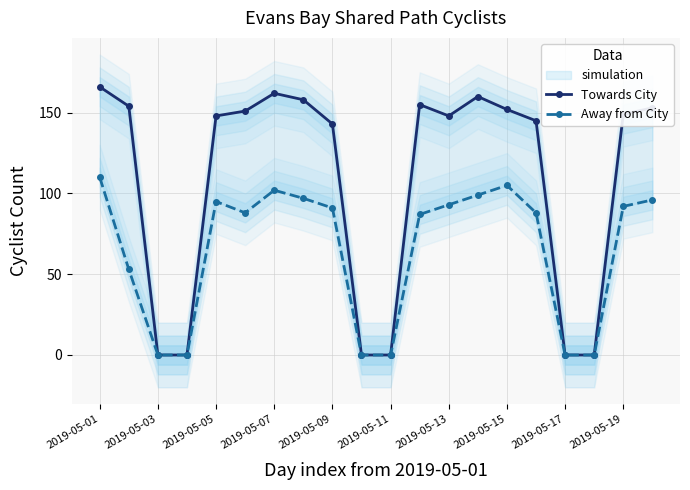

What is the value of the Away from City point at the 6th from the left?

88